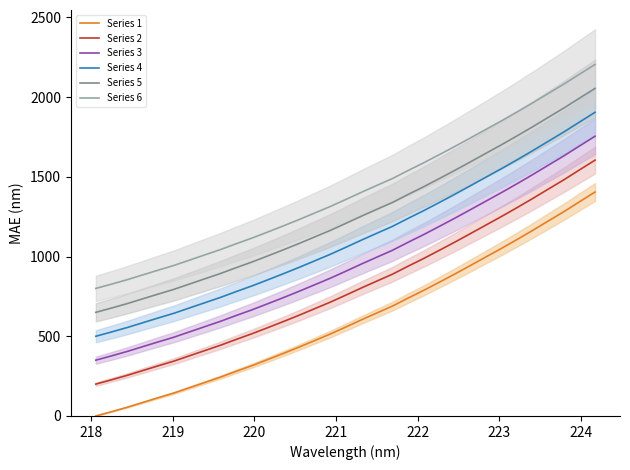

True or false: Series 1 and Series 6 cross at least once.

False